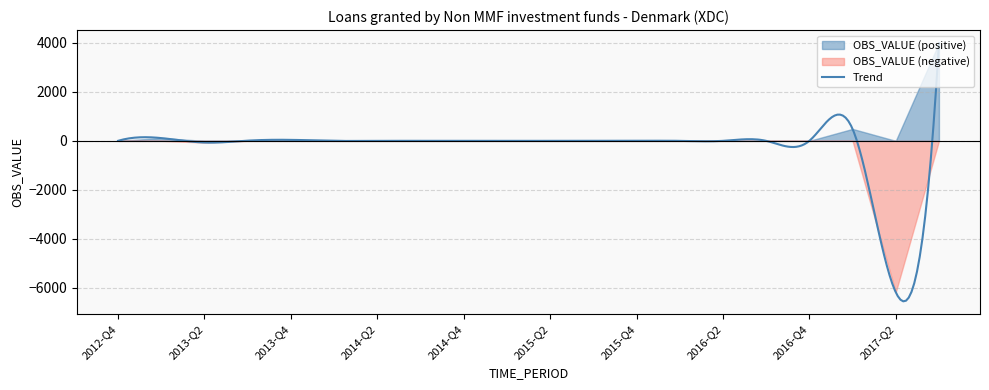

What is the label of the 10th point from the right?

2015-Q2